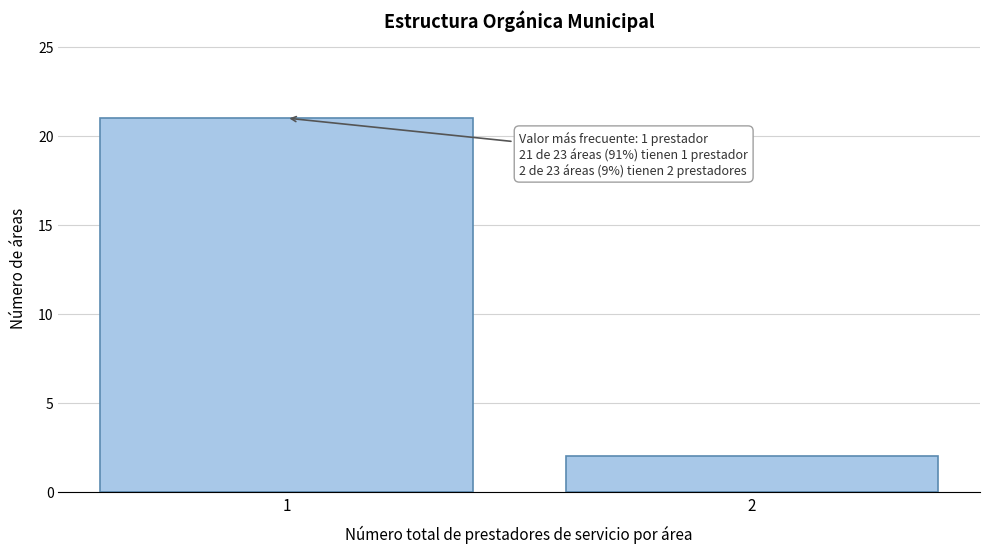

Reading right to left, what are all the values shown in this chart?

2	21